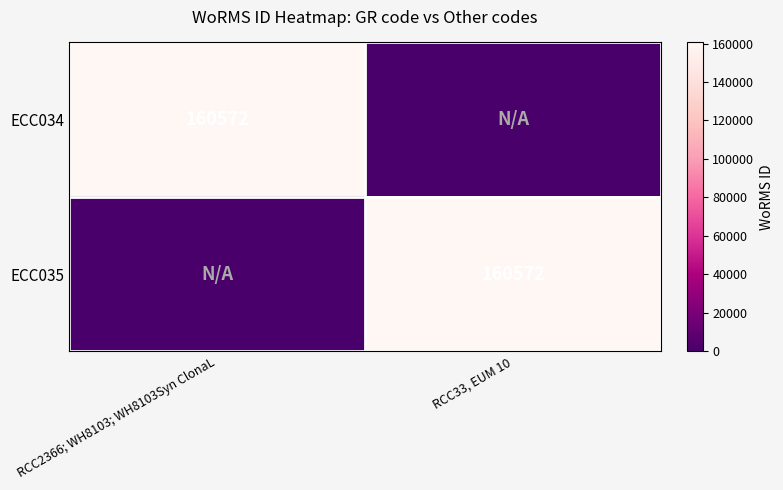

The value of ECC035 at RCC33, EUM 10 is 160572. True or false?

True